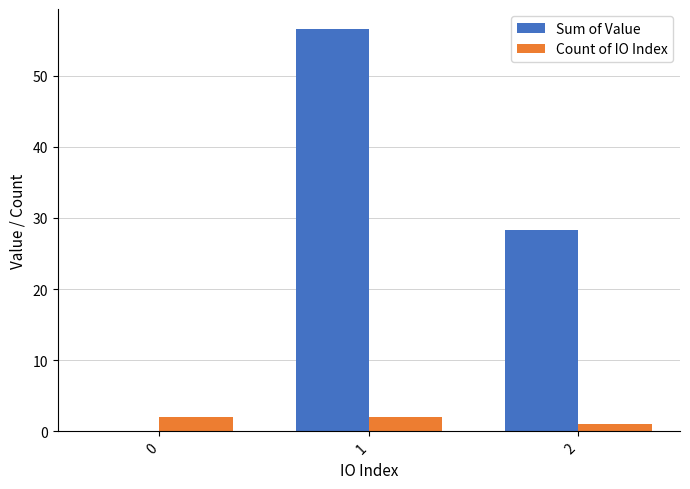

What is the maximum value for Count of IO Index?

2.0